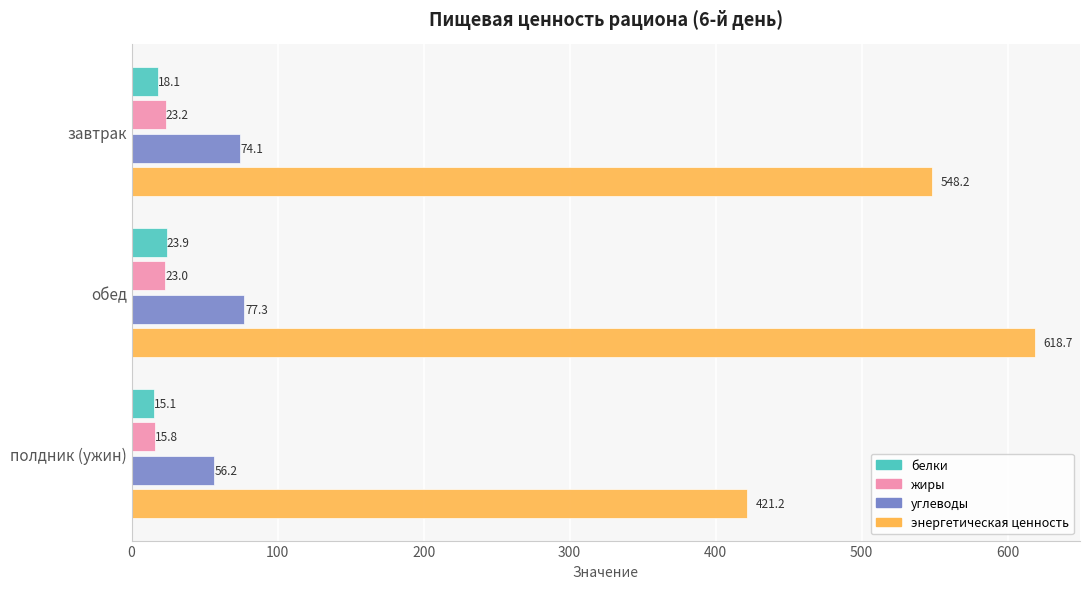

The value of энергетическая ценность at обед is 940.5. True or false?

False